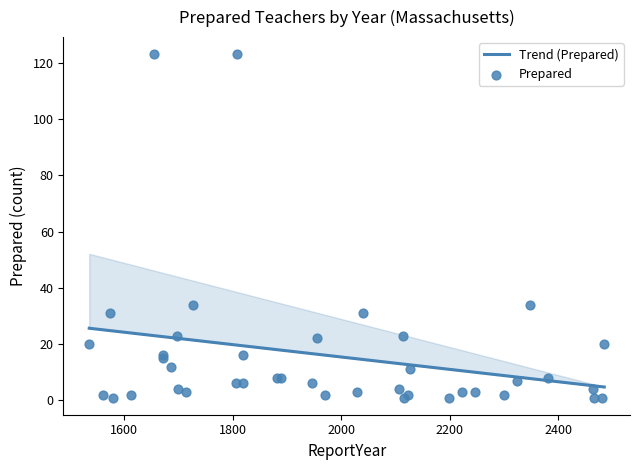

Between 2015 and 2015, which is larger?

2015